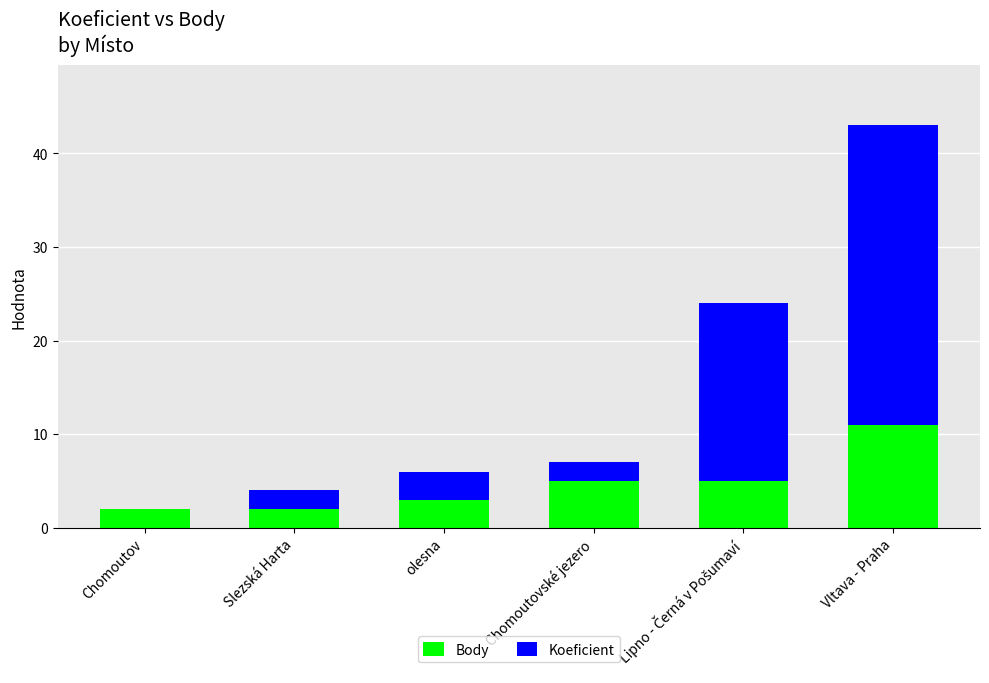

At which category is the sum across all series the highest?

Vltava - Praha